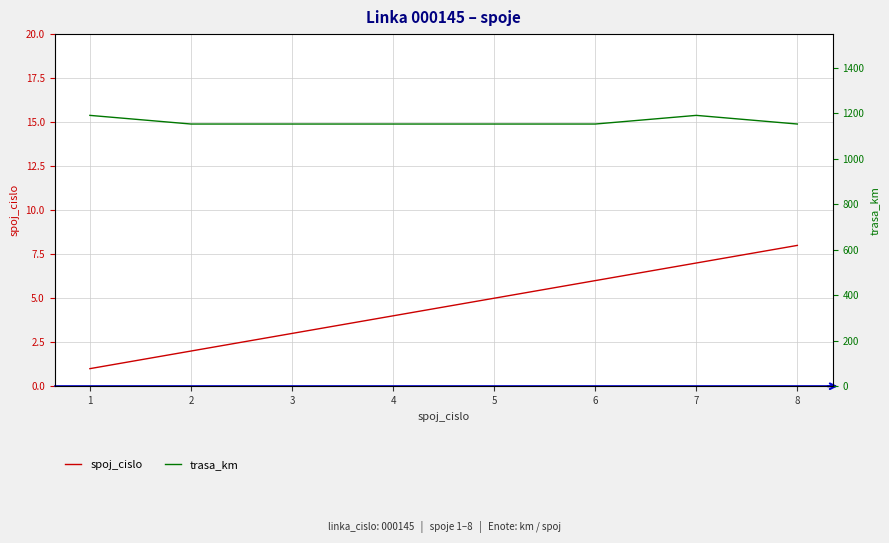

What is the value of the spoj_cislo point at the 1st from the left?

1